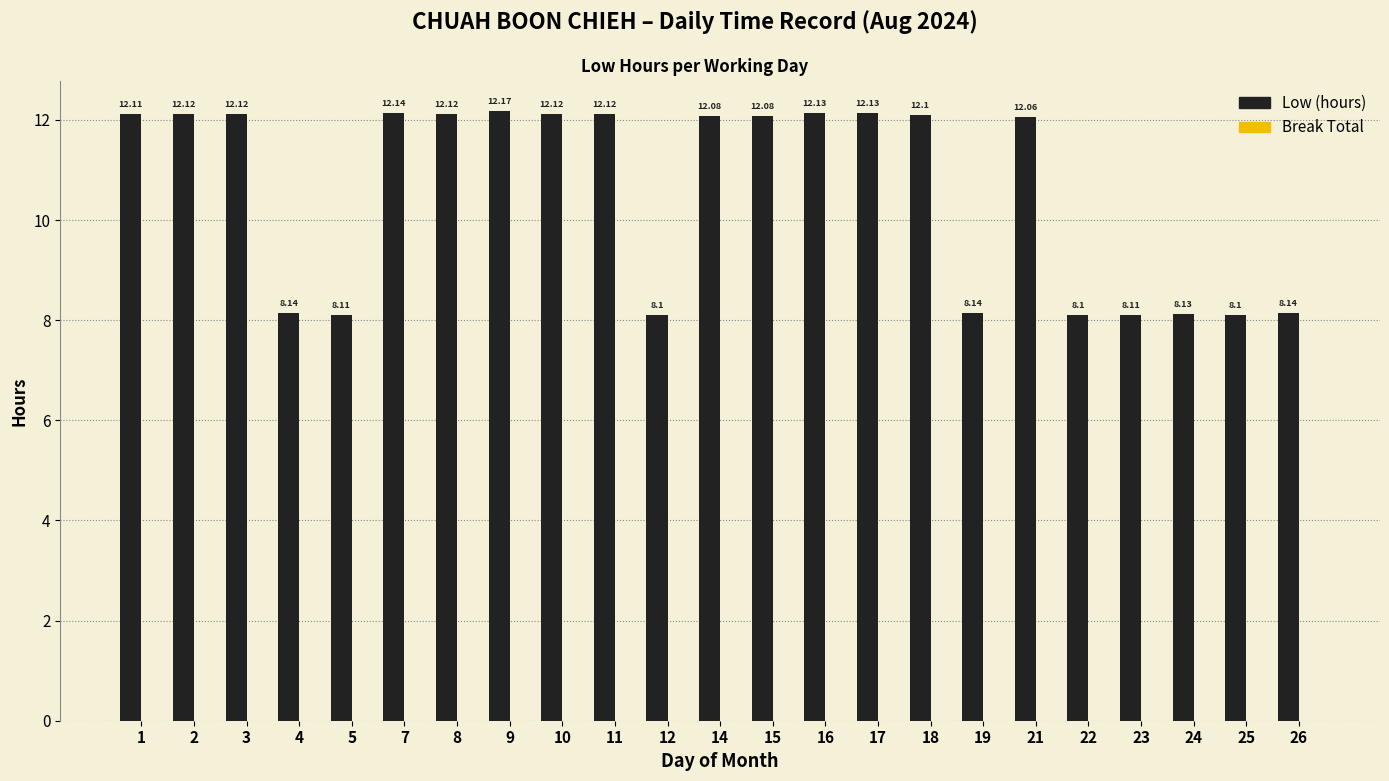

Are the bars grouped side by side (vs. stacked)?

No